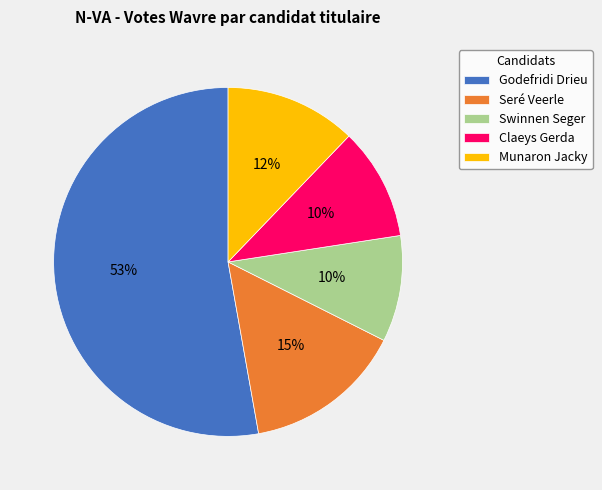

How many segments does this pie chart have?

5